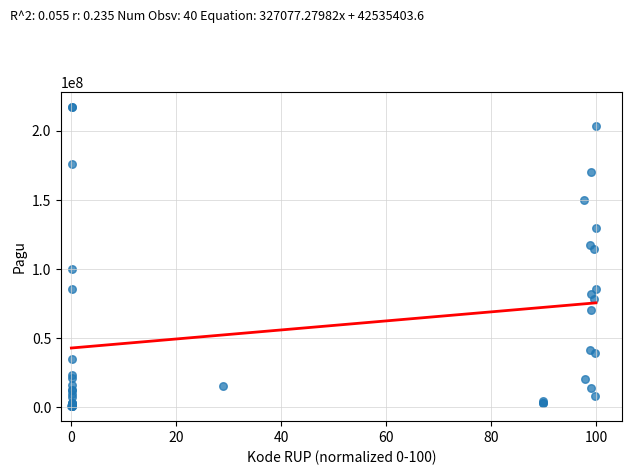

What Y value in the scatter plot is closest to 108830000?

114296000